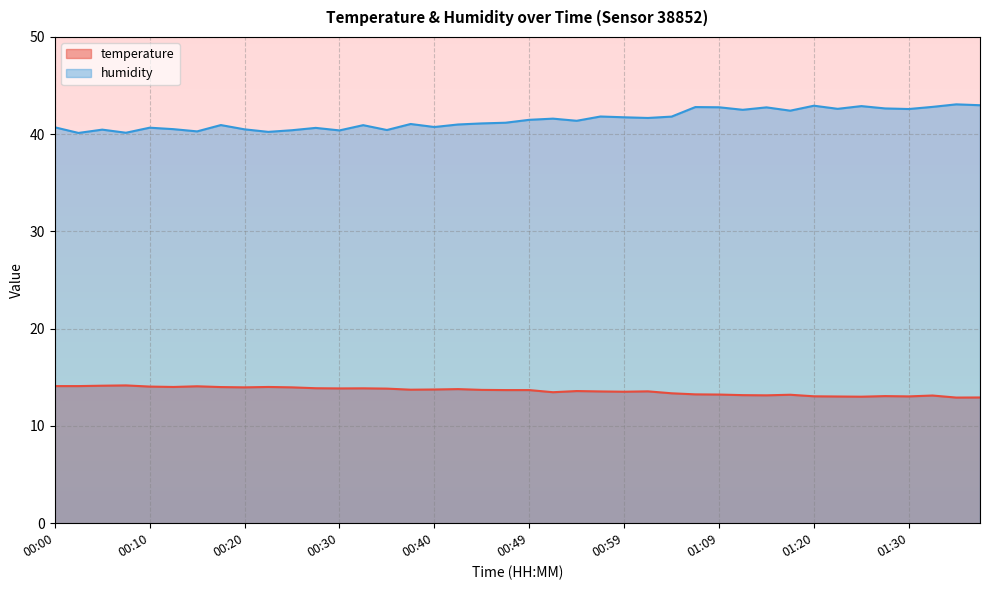

The temperature series shows 23.8 at 00:47. True or false?

False